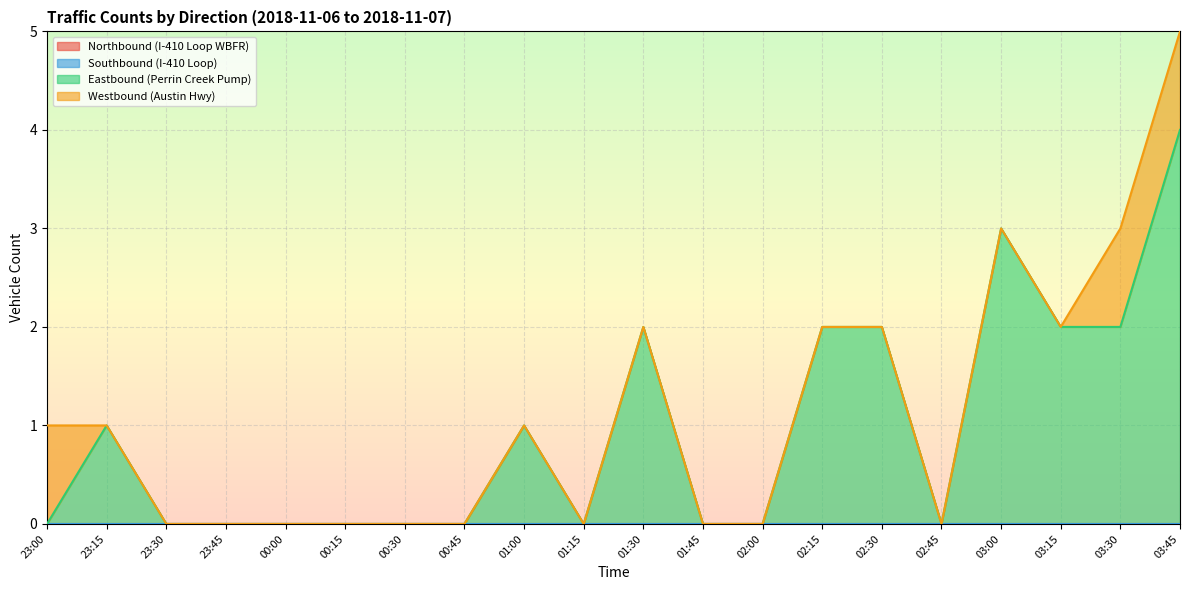

True or false: Westbound (Austin Hwy) and Eastbound (Perrin Creek Pump) cross at least once.

True